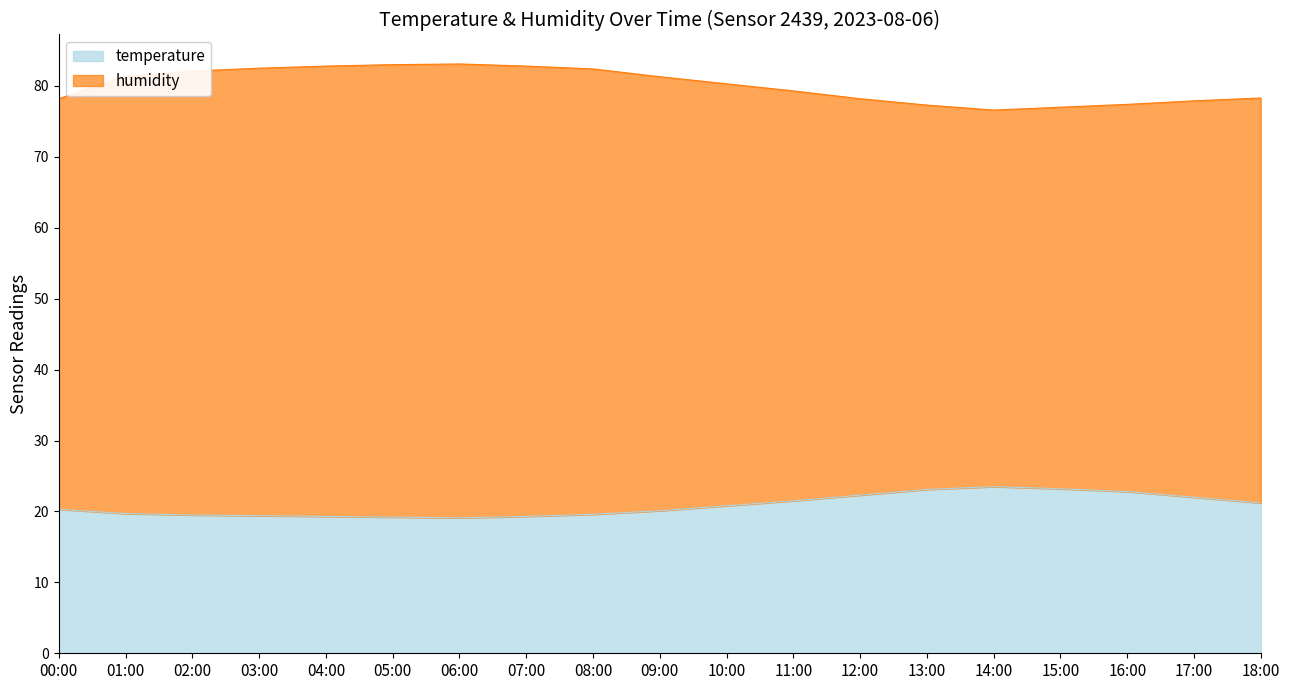

The value of humidity at 06:00 is 83.1. True or false?

True